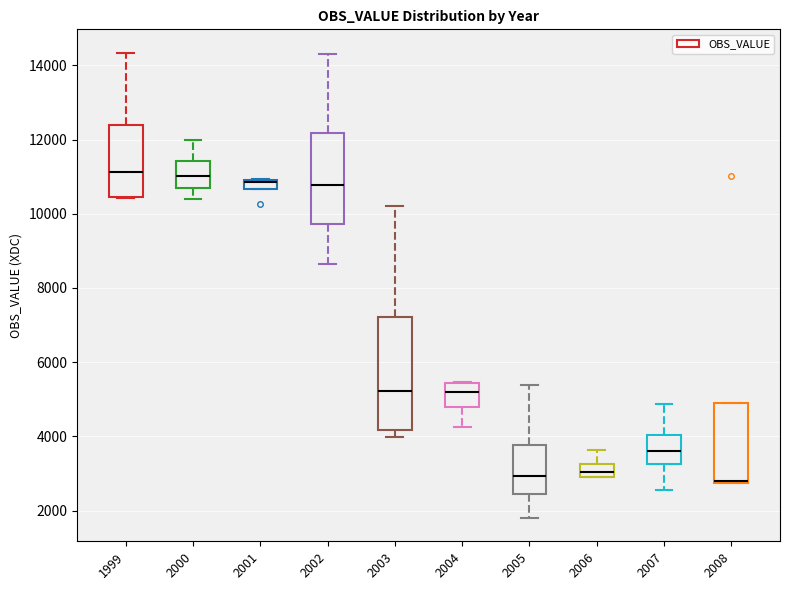

Where is the upper edge of the box at x = 2008 on the y-axis? The values are not printed on the chart, so give them approximately, as read against the axis.

4800